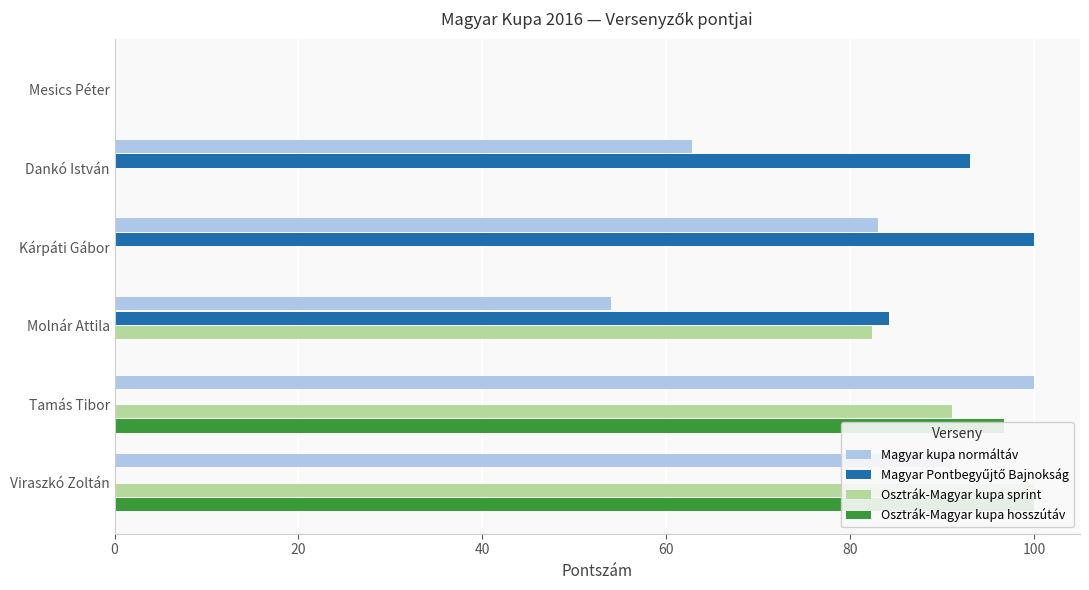

What is the difference between the maximum and minimum values in the Osztrák-Magyar kupa hosszútáv series?

100.0